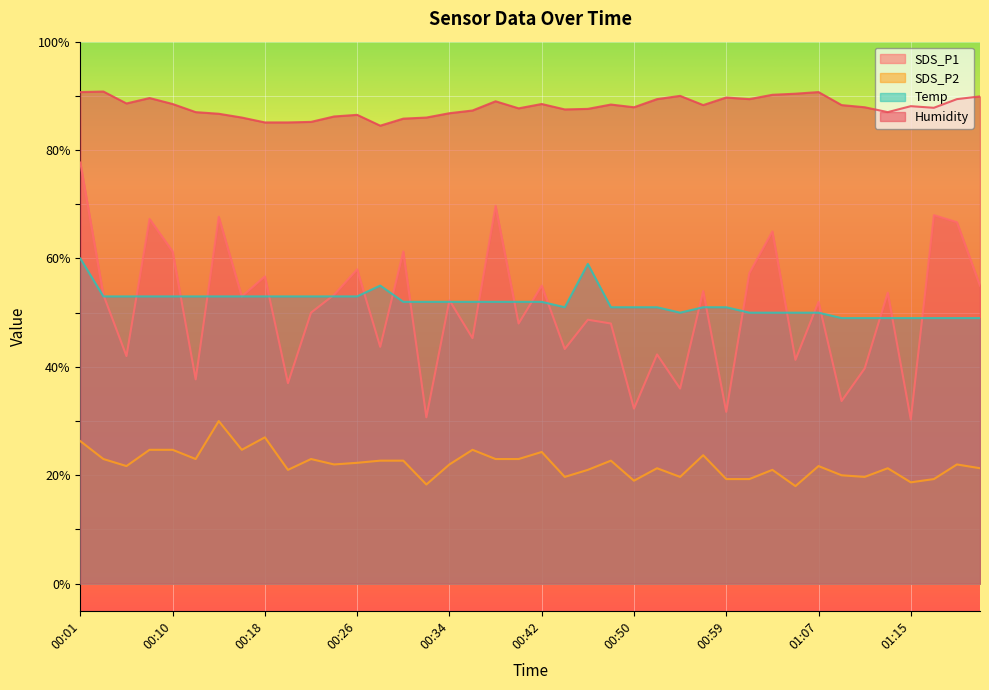

What is the approximate value of SDS_P2 at 00:36?

24.7